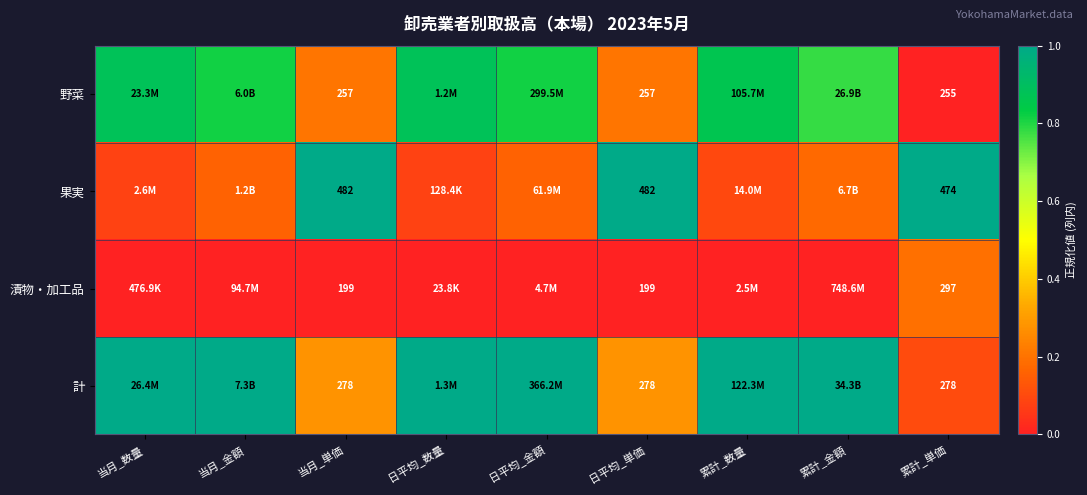

Which series has the largest total across all categories?

計